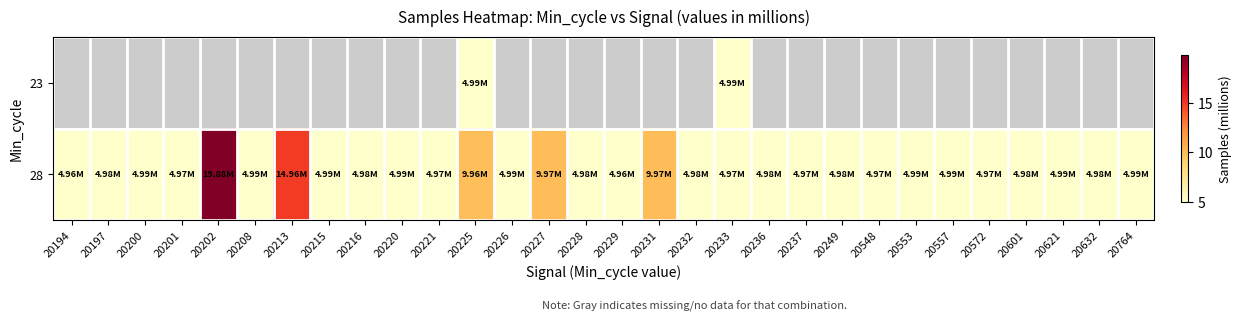

What is the difference between the highest and lowest values at 20225?

5.0